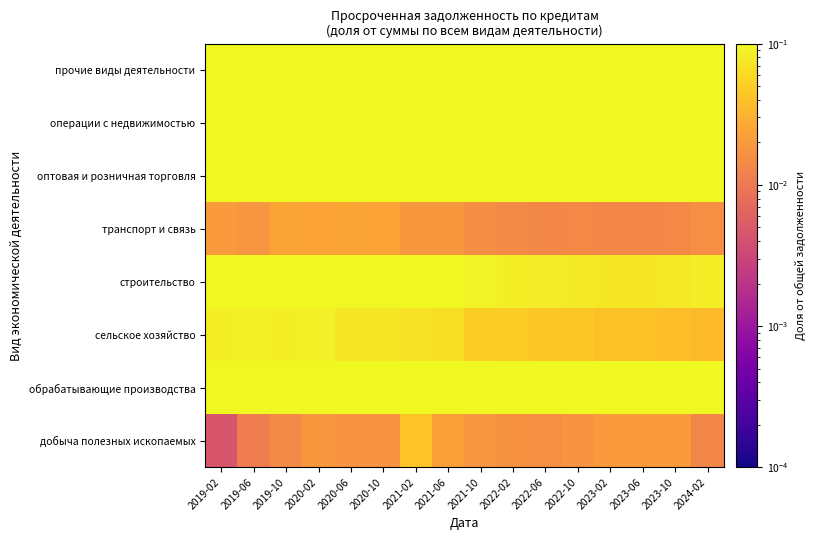

Reading left to right, extract all data points from this chart.

добыча полезных ископаемых: 2019-02=0.0	2019-06=0.0	2019-10=0.0	2020-02=0.0	2020-06=0.0	2020-10=0.0	2021-02=0.0	2021-06=0.0	2021-10=0.0	2022-02=0.0	2022-06=0.0	2022-10=0.0	2023-02=0.0	2023-06=0.0	2023-10=0.0	2024-02=0.0
обрабатывающие производства: 2019-02=0.2	2019-06=0.2	2019-10=0.2	2020-02=0.2	2020-06=0.2	2020-10=0.2	2021-02=0.2	2021-06=0.2	2021-10=0.2	2022-02=0.2	2022-06=0.2	2022-10=0.2	2023-02=0.2	2023-06=0.2	2023-10=0.2	2024-02=0.1
сельское хозяйство: 2019-02=0.1	2019-06=0.1	2019-10=0.1	2020-02=0.1	2020-06=0.1	2020-10=0.1	2021-02=0.1	2021-06=0.1	2021-10=0.1	2022-02=0.0	2022-06=0.0	2022-10=0.0	2023-02=0.0	2023-06=0.0	2023-10=0.0	2024-02=0.0
строительство: 2019-02=0.1	2019-06=0.1	2019-10=0.1	2020-02=0.1	2020-06=0.1	2020-10=0.1	2021-02=0.1	2021-06=0.1	2021-10=0.1	2022-02=0.1	2022-06=0.1	2022-10=0.1	2023-02=0.1	2023-06=0.1	2023-10=0.1	2024-02=0.1
транспорт и связь: 2019-02=0.0	2019-06=0.0	2019-10=0.0	2020-02=0.0	2020-06=0.0	2020-10=0.0	2021-02=0.0	2021-06=0.0	2021-10=0.0	2022-02=0.0	2022-06=0.0	2022-10=0.0	2023-02=0.0	2023-06=0.0	2023-10=0.0	2024-02=0.0
оптовая и розничная торговля: 2019-02=0.2	2019-06=0.2	2019-10=0.2	2020-02=0.2	2020-06=0.2	2020-10=0.2	2021-02=0.2	2021-06=0.2	2021-10=0.2	2022-02=0.1	2022-06=0.1	2022-10=0.1	2023-02=0.1	2023-06=0.1	2023-10=0.1	2024-02=0.1
операции с недвижимостью: 2019-02=0.2	2019-06=0.2	2019-10=0.2	2020-02=0.2	2020-06=0.2	2020-10=0.2	2021-02=0.2	2021-06=0.2	2021-10=0.2	2022-02=0.2	2022-06=0.2	2022-10=0.2	2023-02=0.2	2023-06=0.2	2023-10=0.2	2024-02=0.2
прочие виды деятельности: 2019-02=0.1	2019-06=0.1	2019-10=0.1	2020-02=0.1	2020-06=0.1	2020-10=0.1	2021-02=0.1	2021-06=0.1	2021-10=0.3	2022-02=0.4	2022-06=0.4	2022-10=0.4	2023-02=0.4	2023-06=0.4	2023-10=0.4	2024-02=0.4